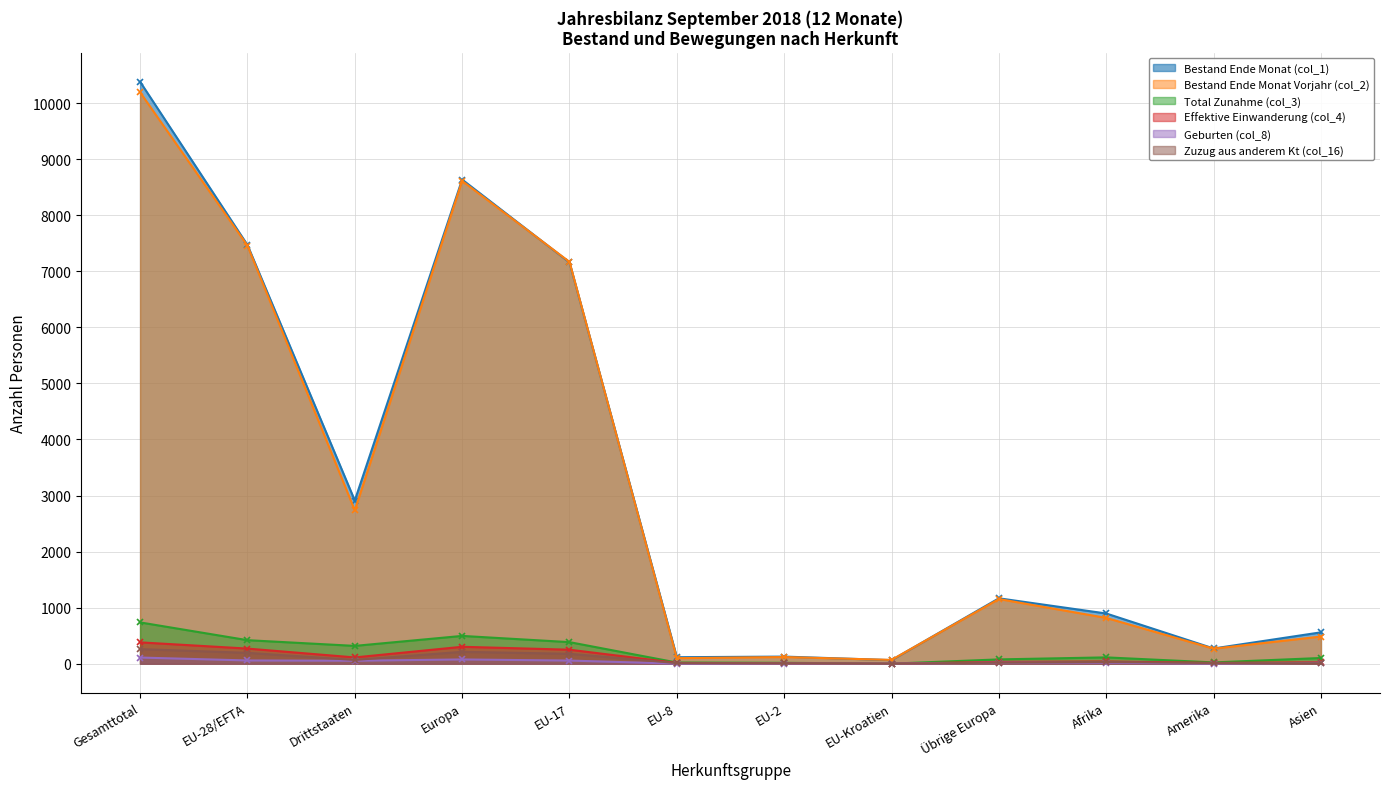

Rank the categories by Bestand Ende Monat Vorjahr (col_2) value from highest to lowest.

Gesamttotal, Europa, EU-28/EFTA, EU-17, Drittstaaten, Übrige Europa, Afrika, Asien, Amerika, EU-2, EU-8, EU-Kroatien